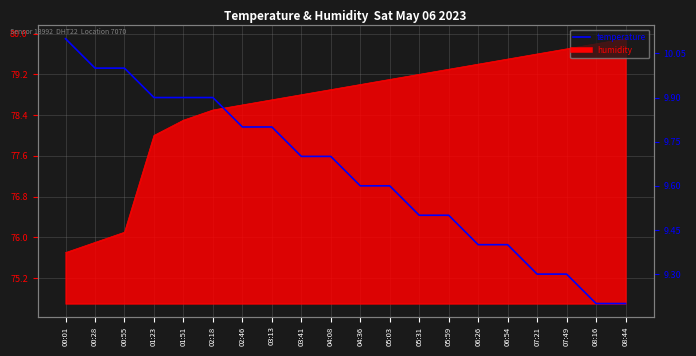

Between 05:59 and 02:46, which is larger?

02:46